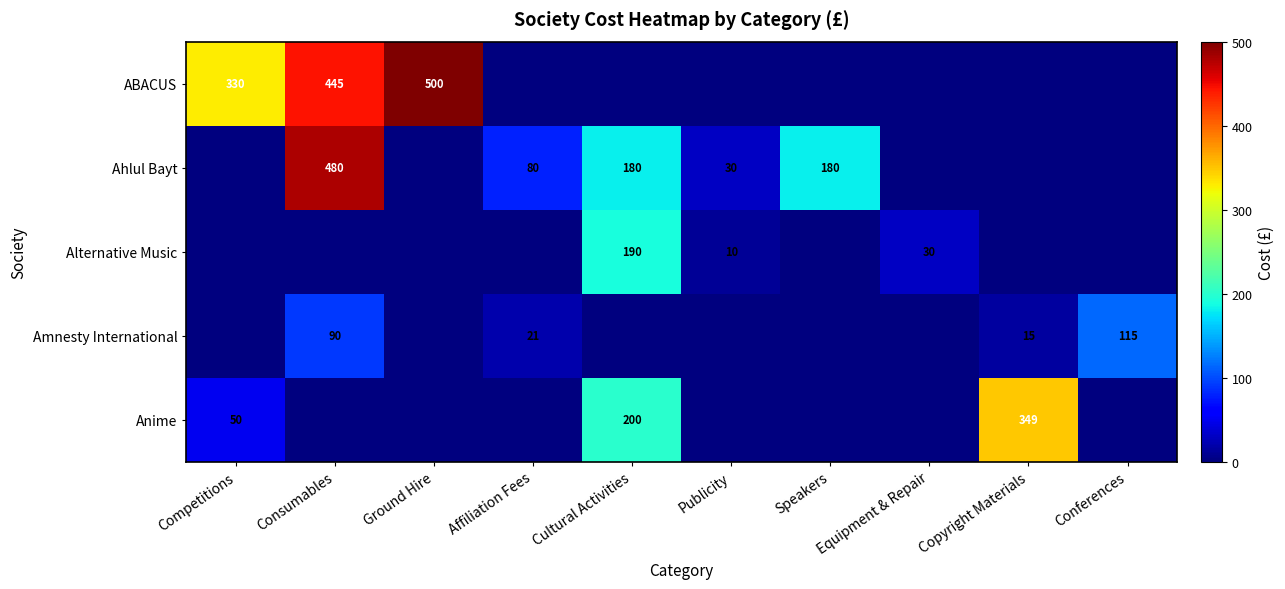

Is the value of ABACUS at Competitions greater than the value of Anime at Competitions?

Yes